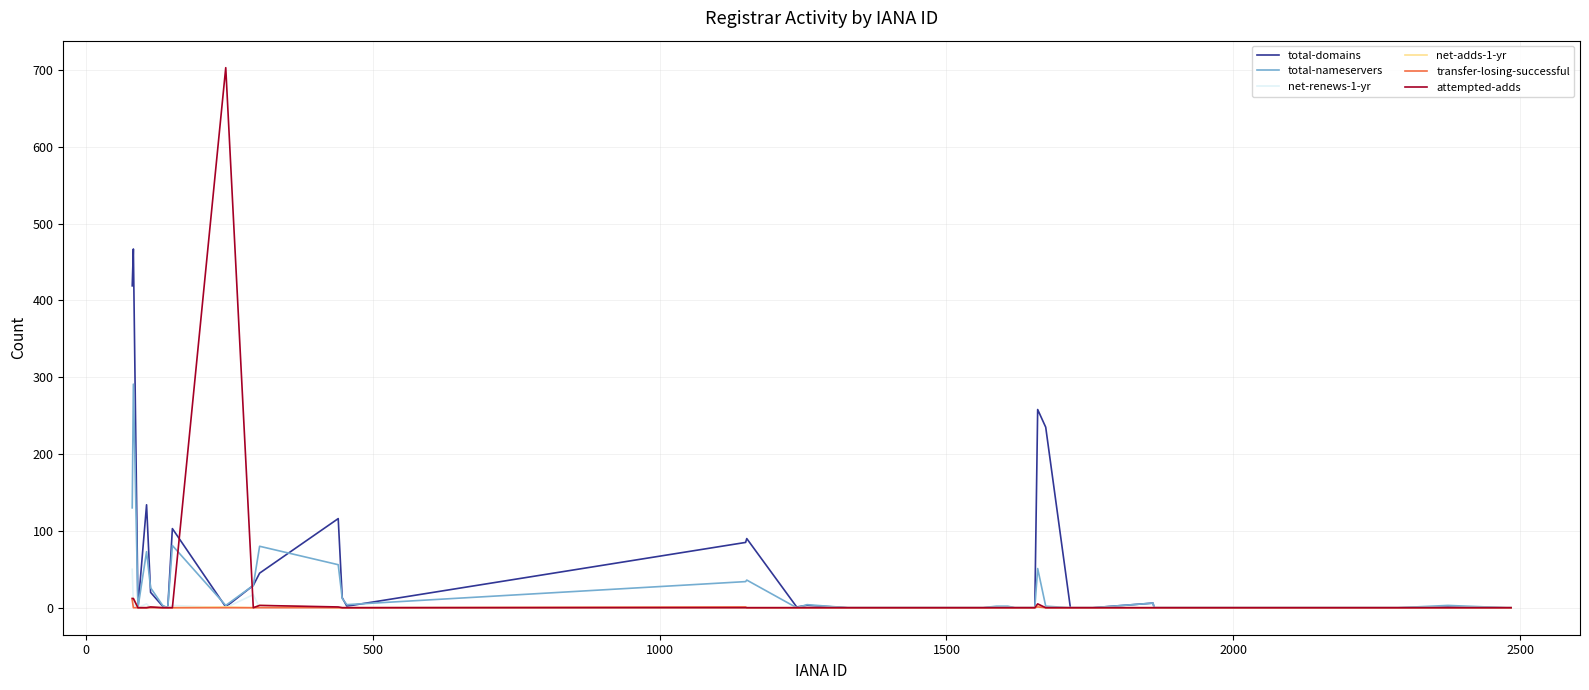

Which series has the widest spread of values?

attempted-adds